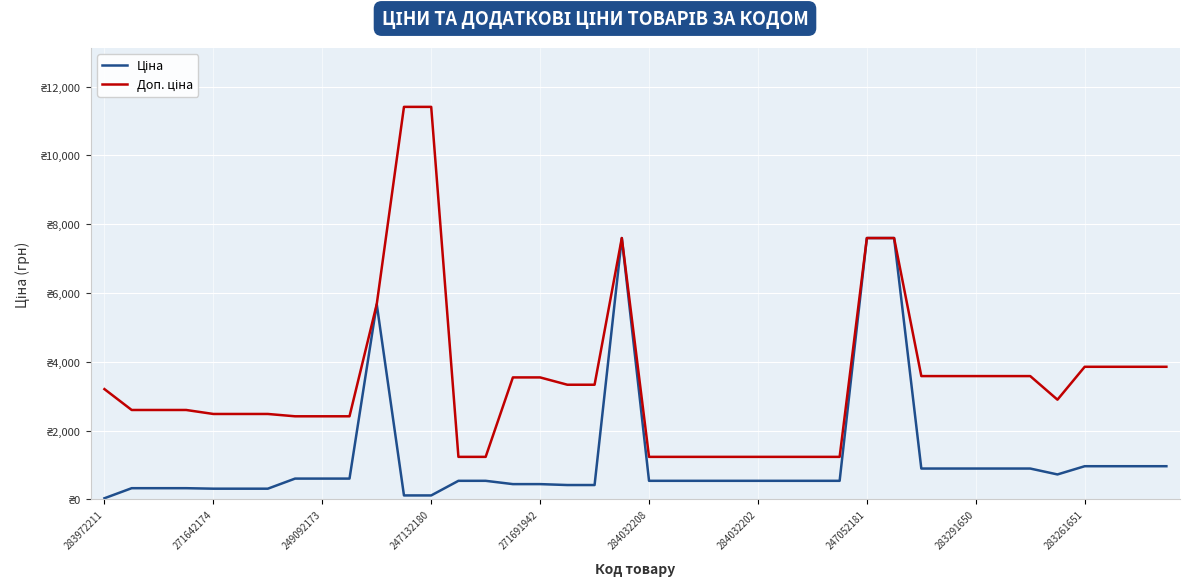

Where is Доп. ціна nearest to the value 6322?

10